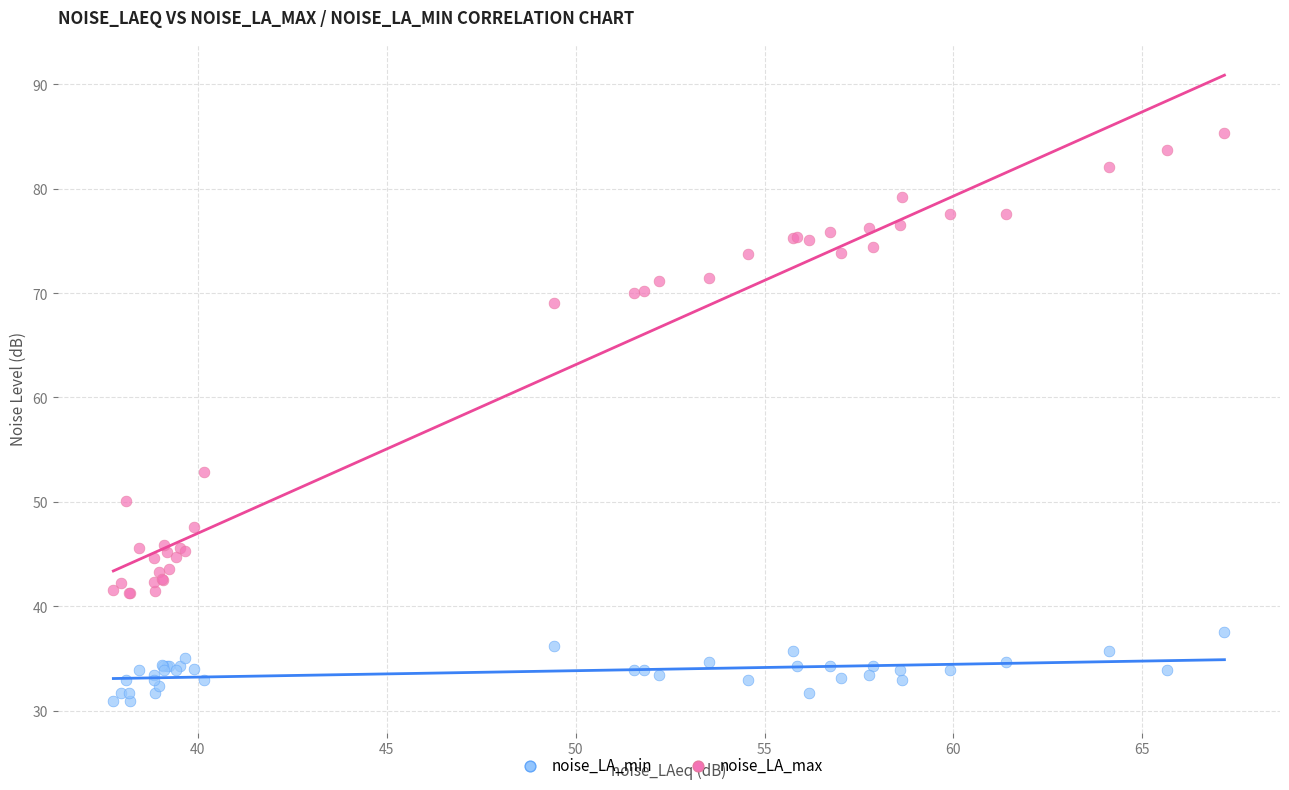

Which series contains the highest Y value?

noise_LA_max